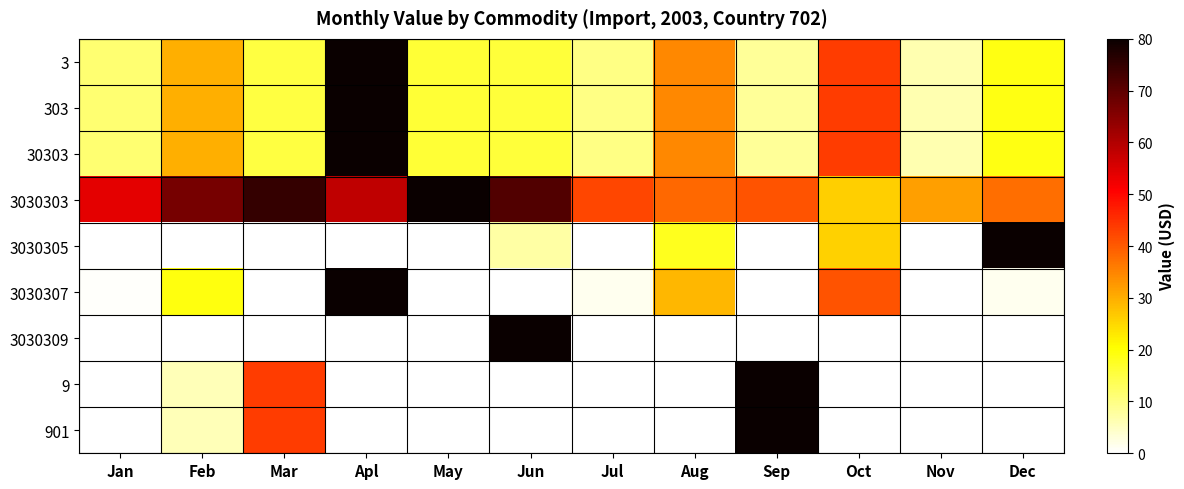

Count the number of data series in this chart.

9